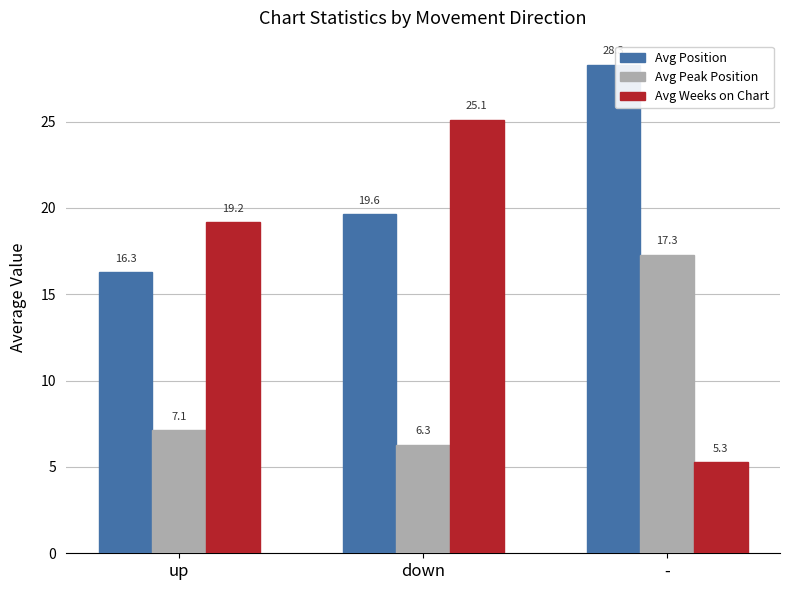

What is the sum of the Avg Weeks on Chart values at down and -?

30.4